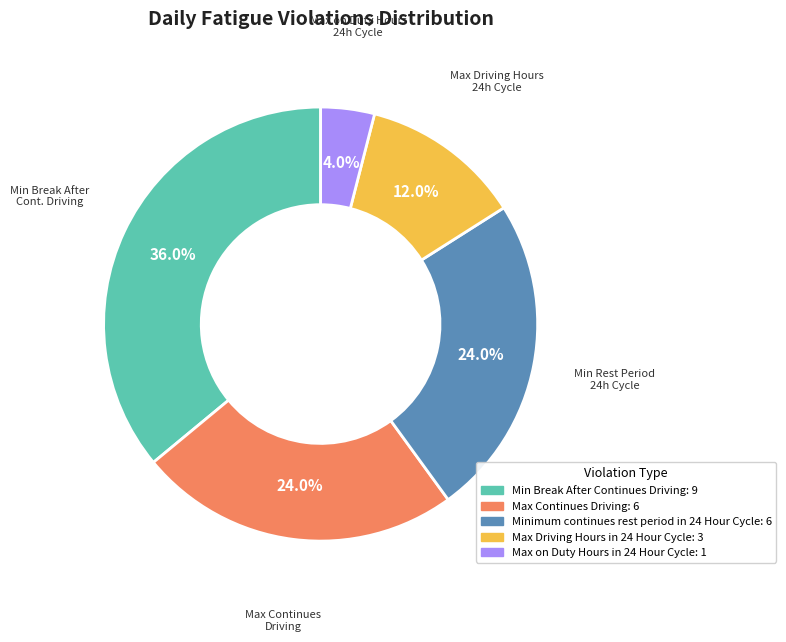

How much of the chart is everything except Max Driving Hours in 24 Hour Cycle?

88.0%